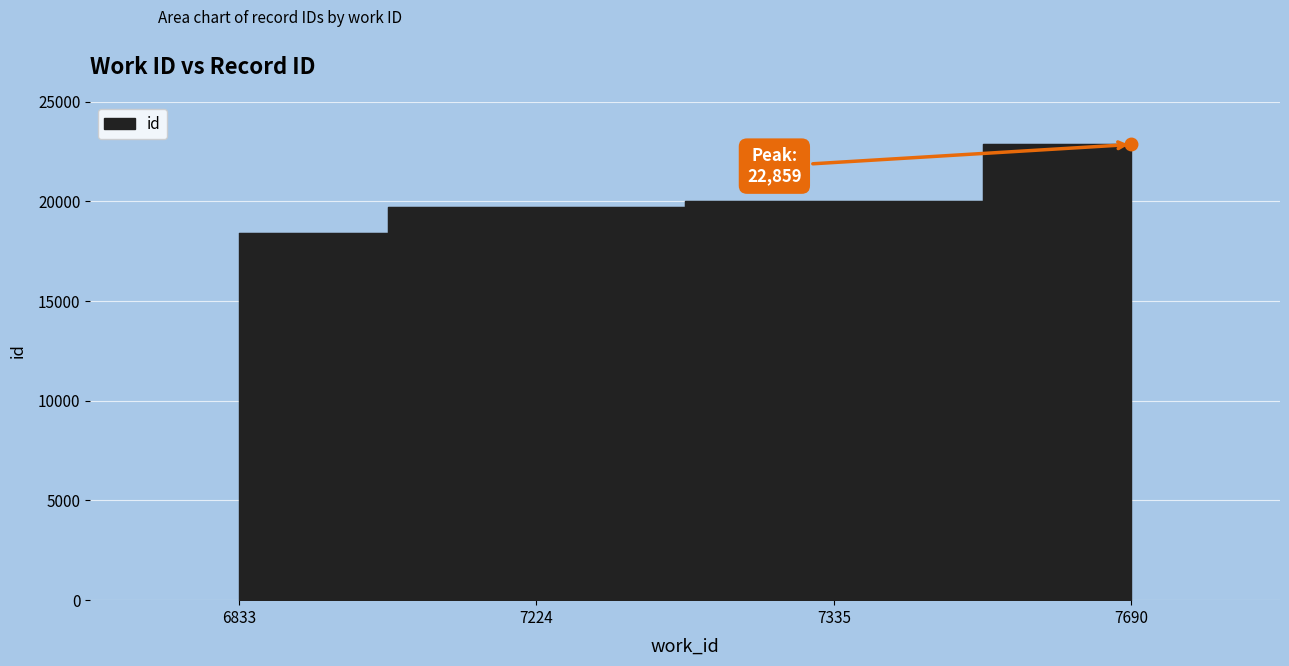

What is the difference between the maximum and second lowest values?

3161